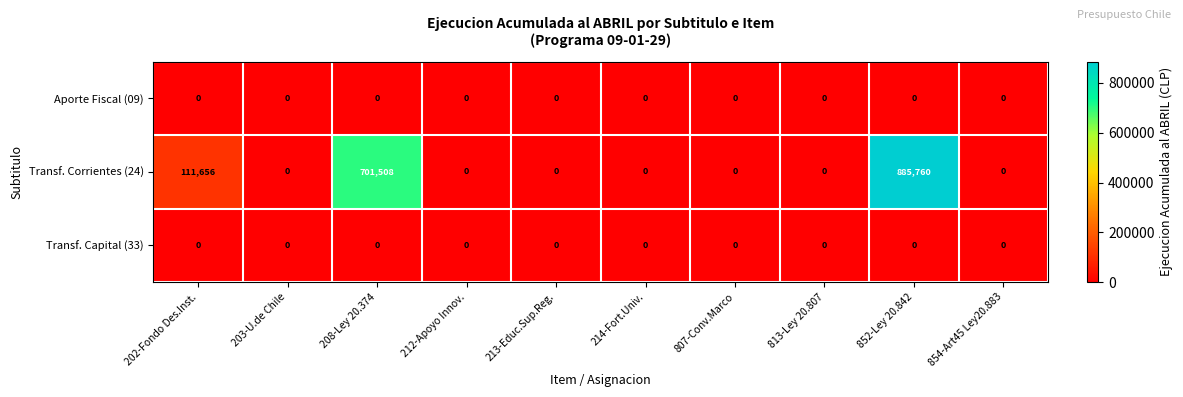

What is the average value of the Transf. Corrientes (24) series?

169892